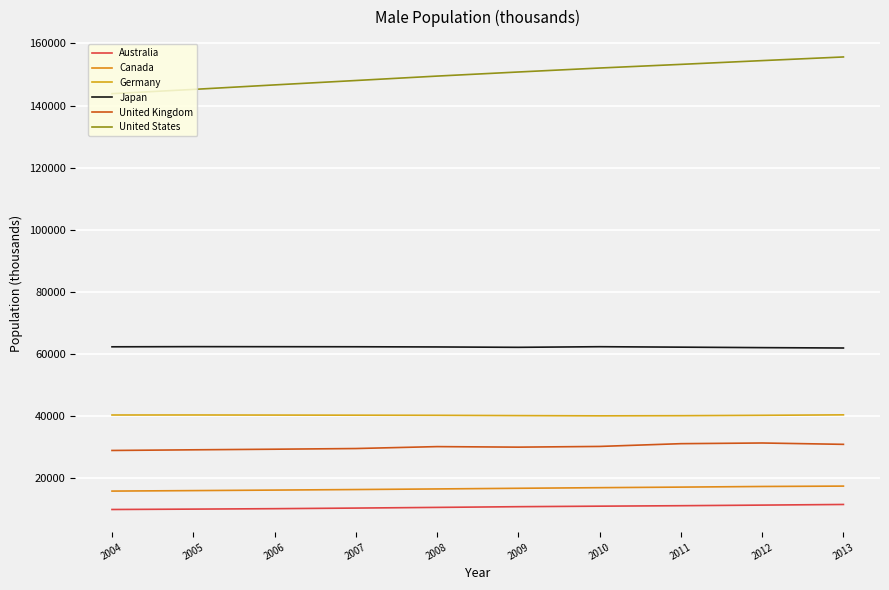

True or false: Australia has a value of 10572 at 2008.

True